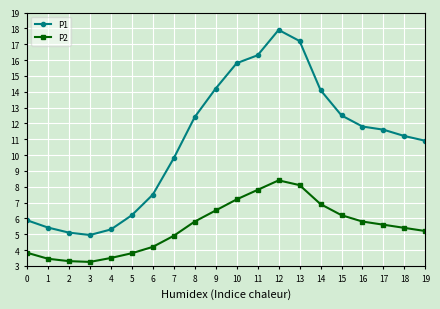

Is the value of P1 at 7 greater than the value of P2 at 12?

Yes